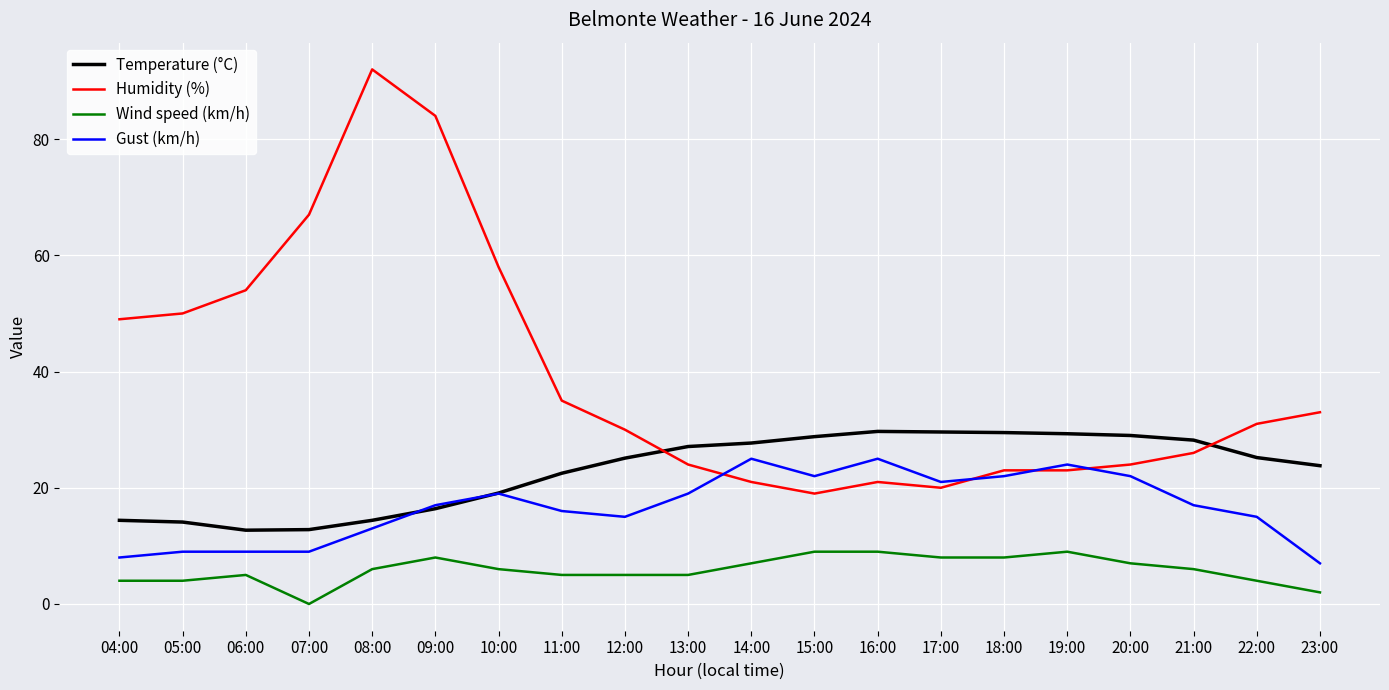

Which series has the largest total across all categories?

Humidity (%)